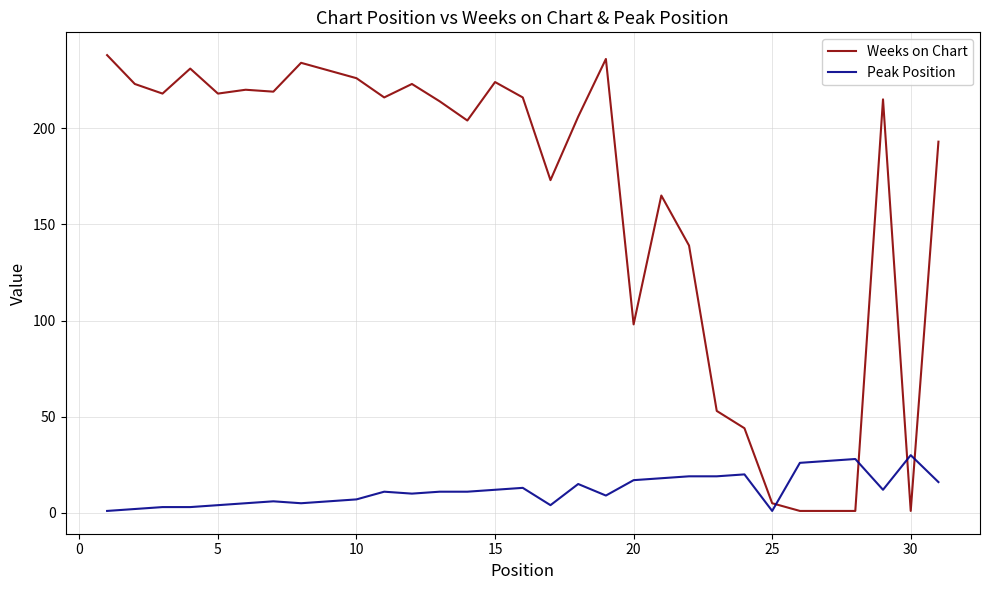

Rank the series by their average value, from lowest to highest.

Peak Position, Weeks on Chart